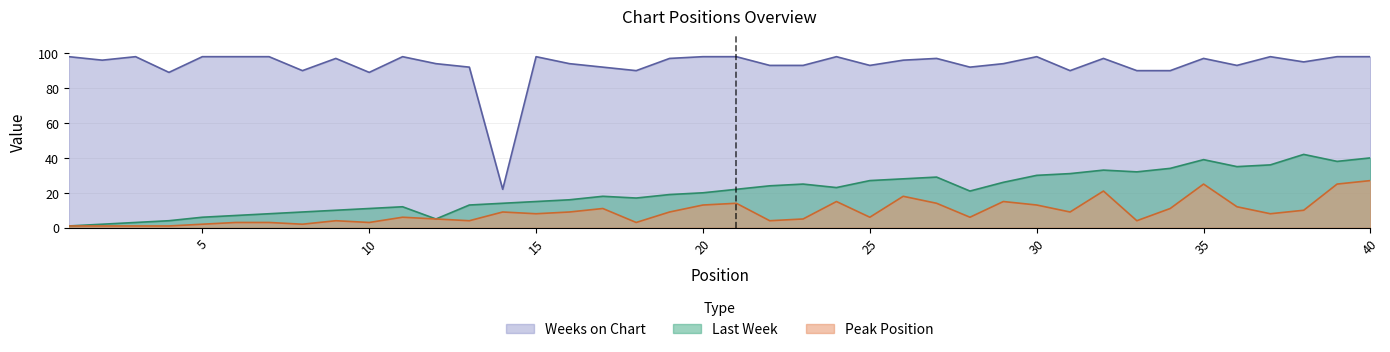

Which series has the widest spread of values?

Weeks on Chart